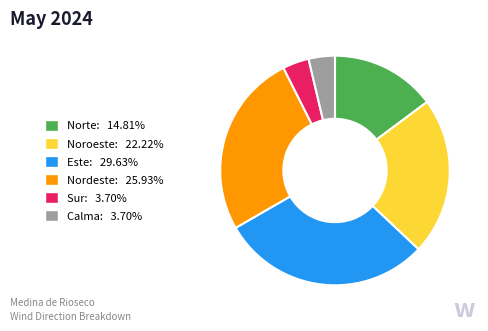

Combined, do Este: 29.63% and Noroeste: 22.22% account for over 50%?

Yes